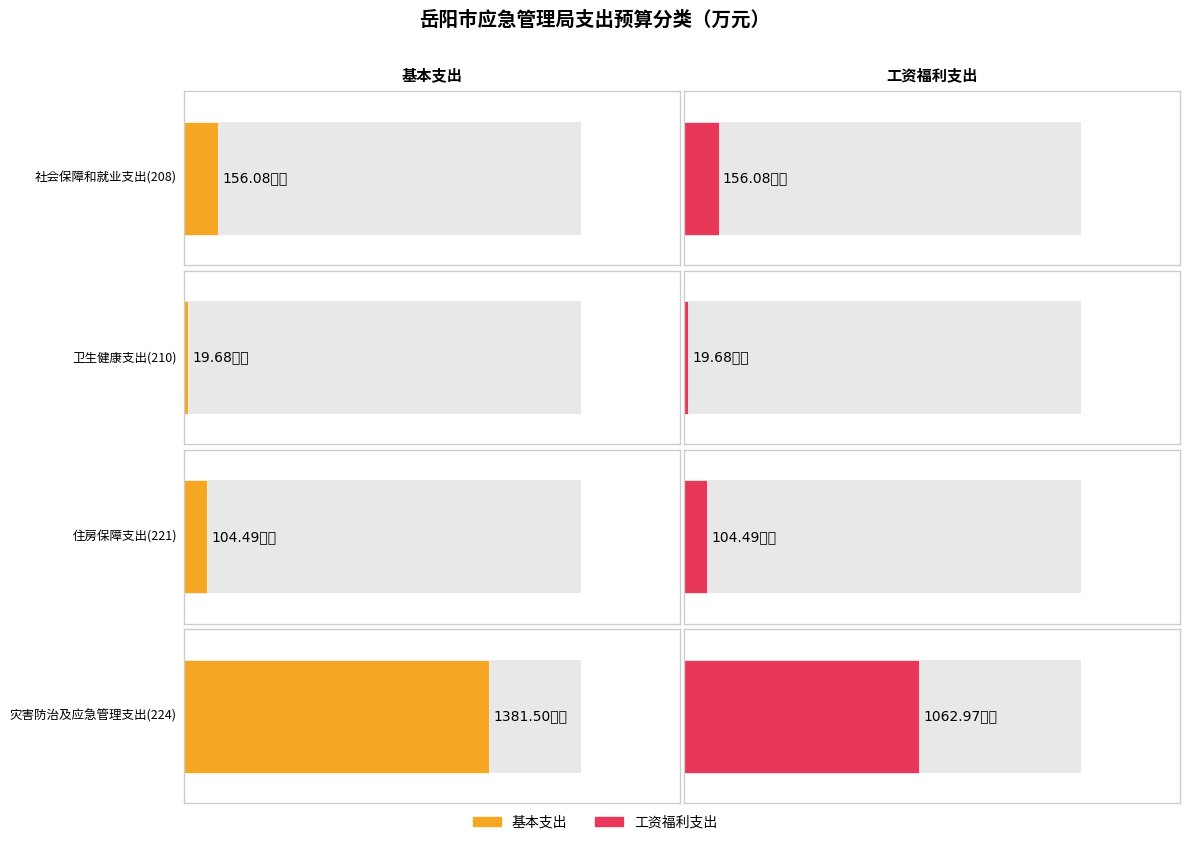

What position from the right is 灾害防治及应急管理支出(224)?

1